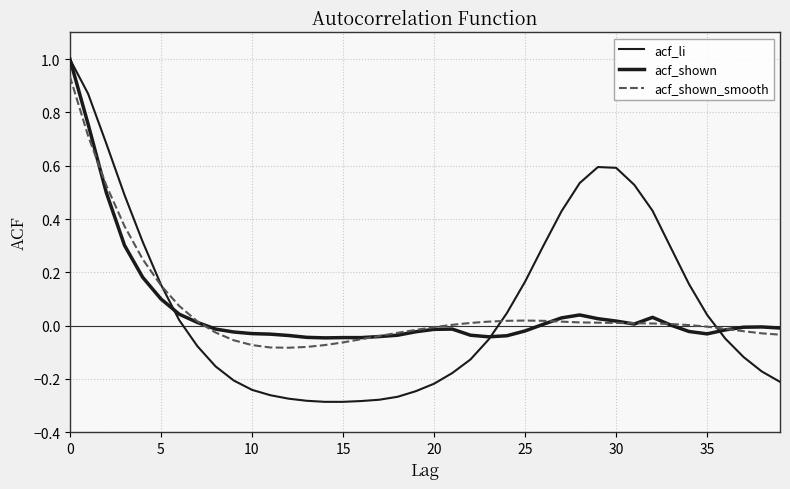

What is the label of the 29th point from the right?

11